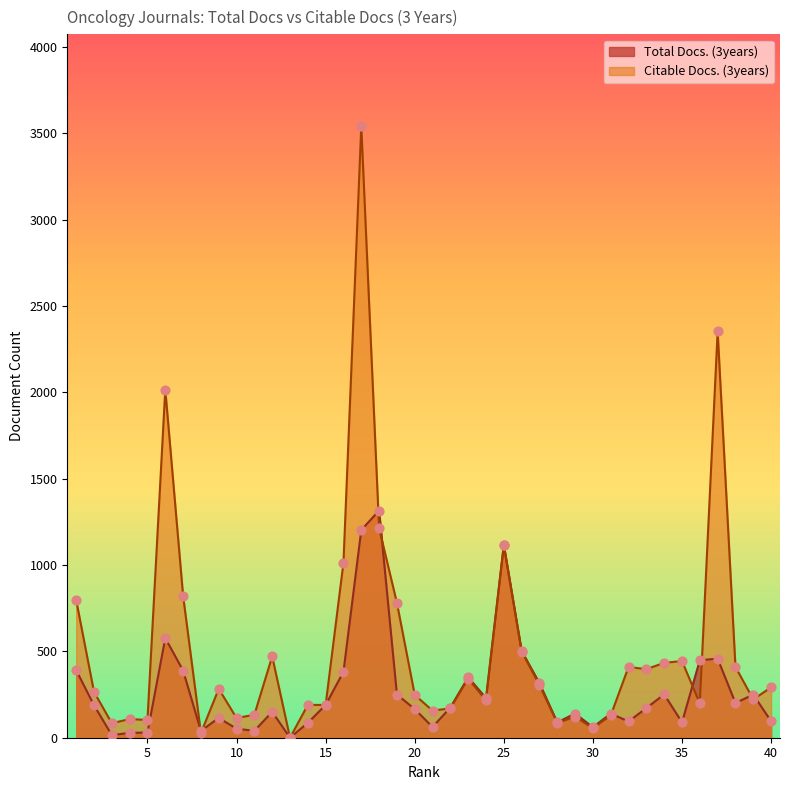

Which series contains the highest Y value?

Citable Docs. (3years)